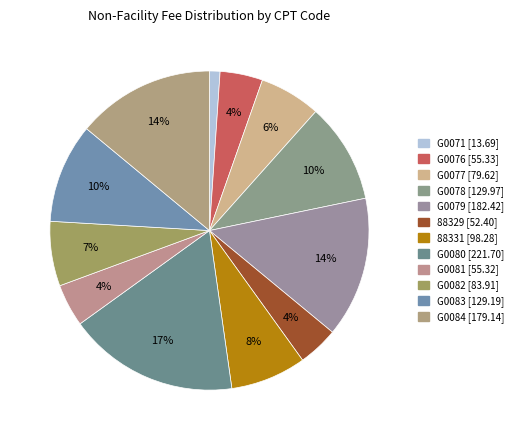

True or false: G0079 accounts for 26% of the total.

False